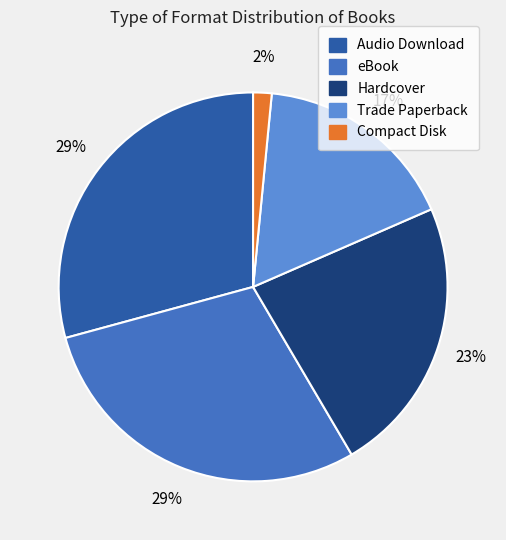

To the nearest percent, what is the average slice percentage?

20%